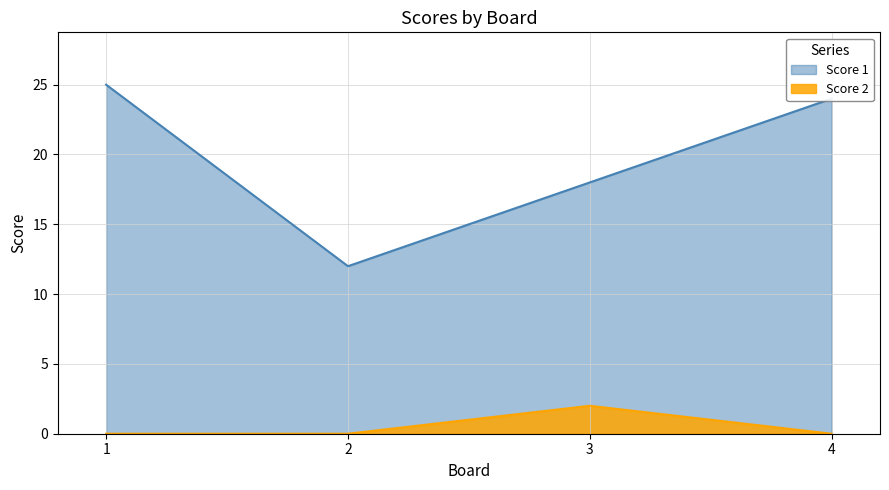

At which category is the sum across all series the highest?

1